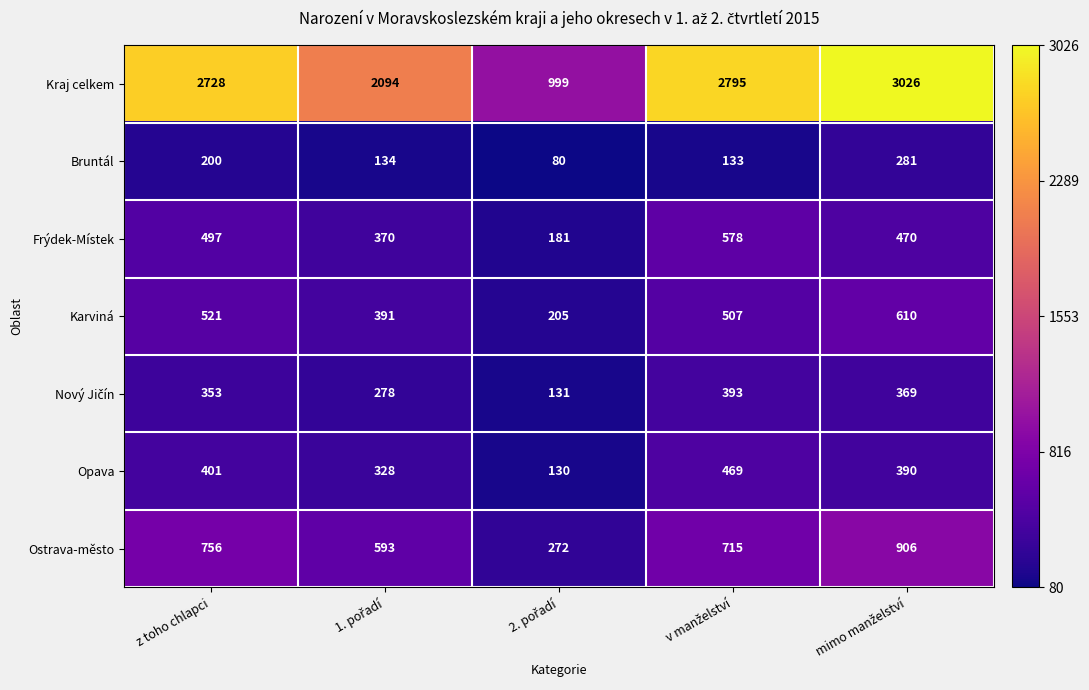

What is the smallest value displayed?

80